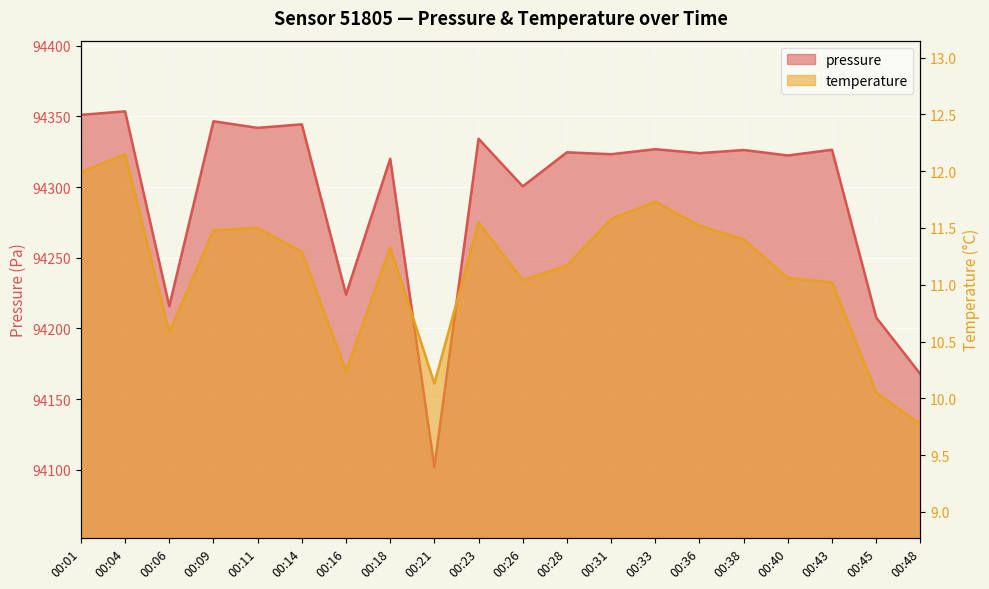

What is the approximate value of pressure at 00:09?

94346.5